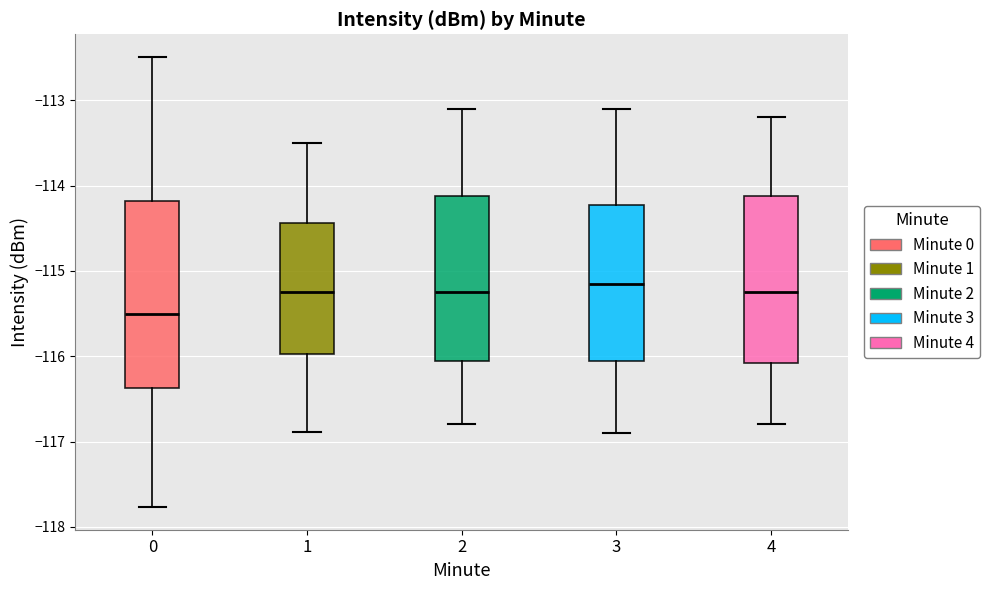

Where is the lower edge of the box at x = 2 on the y-axis? The values are not printed on the chart, so give them approximately, as read against the axis.

-116.0